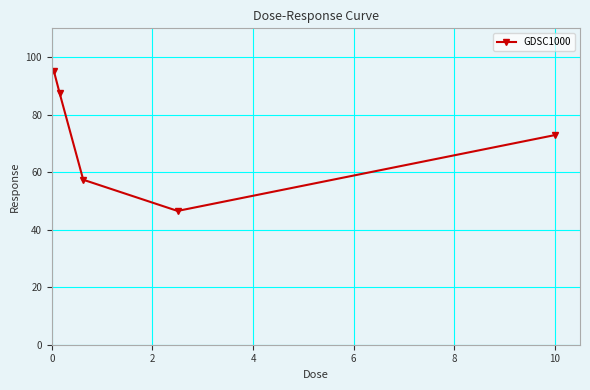

What is the value of the 3rd point from the left?

57.4